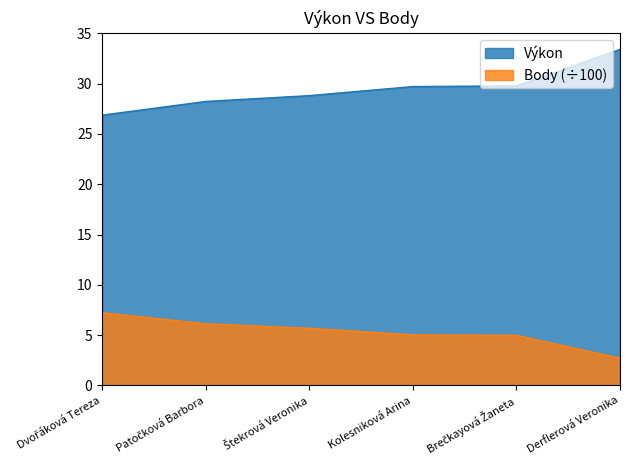

What is the sum of all Výkon values?

176.8